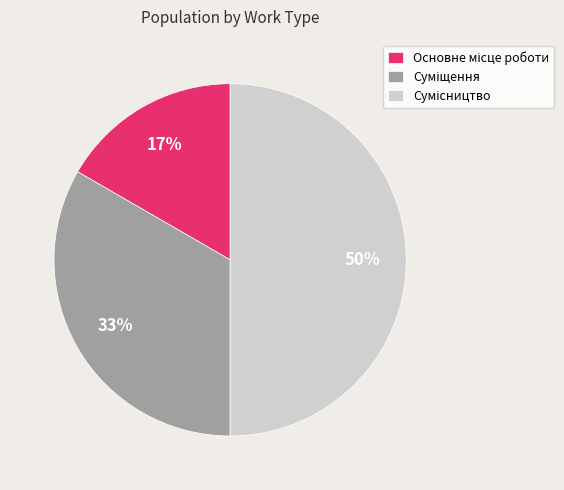

To the nearest percent, what is the difference between the largest and smallest slice percentages?

33%